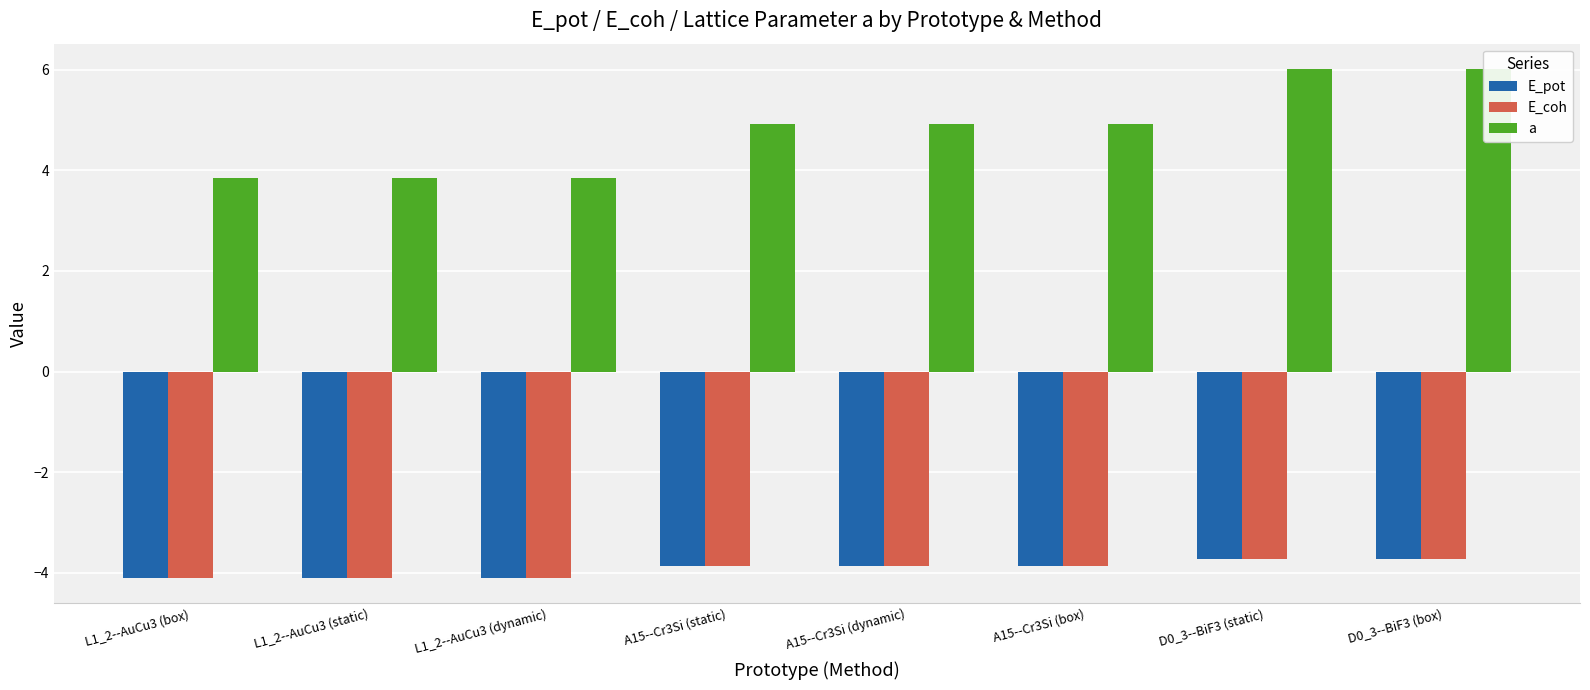

What is the label of the 4th bar from the left?

A15--Cr3Si (static)